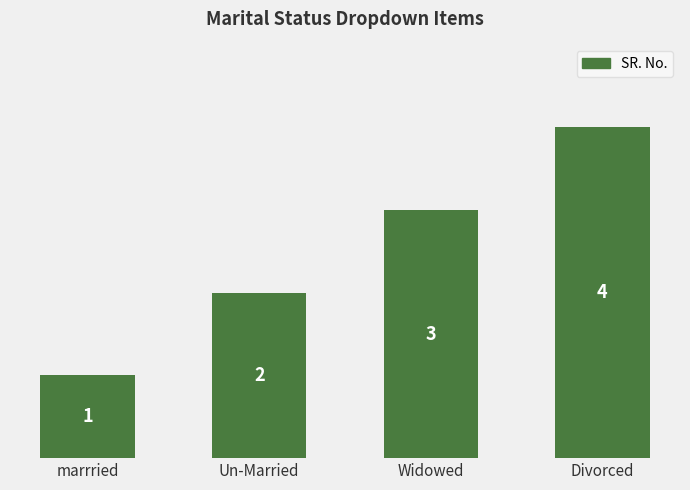

What is the ratio of the value at Un-Married to the value at Divorced?

0.5